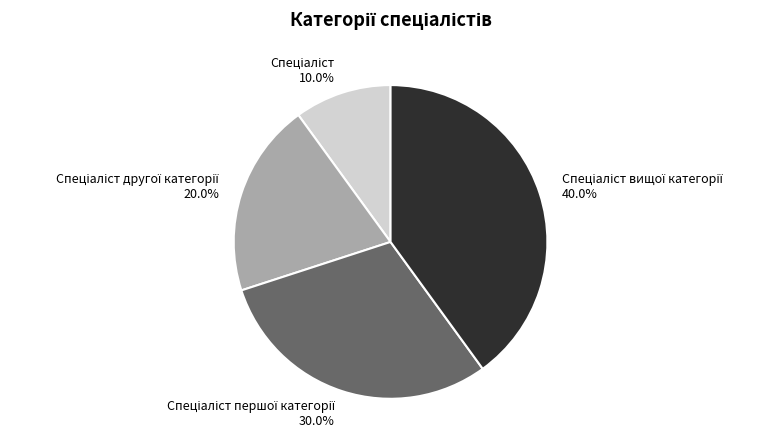

Is there any slice that represents more than half of the pie?

No